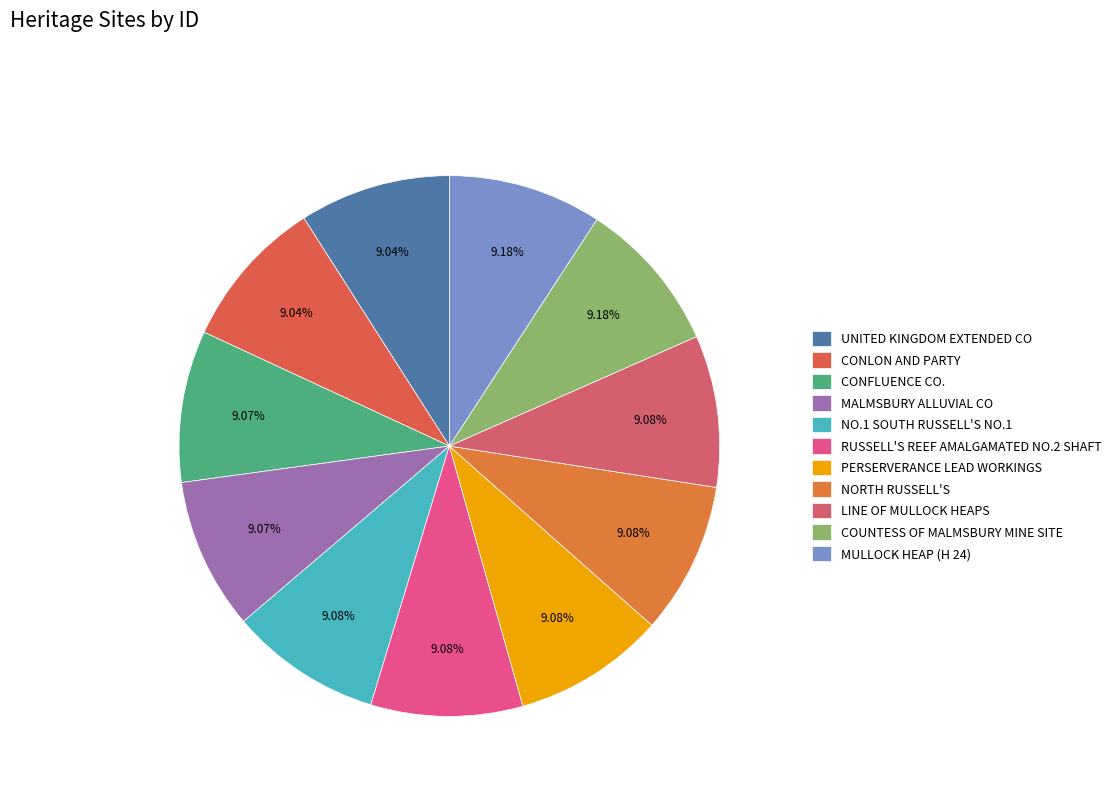

Is the sum of RUSSELL'S REEF AMALGAMATED NO.2 SHAFT and CONFLUENCE CO. greater than half?

No